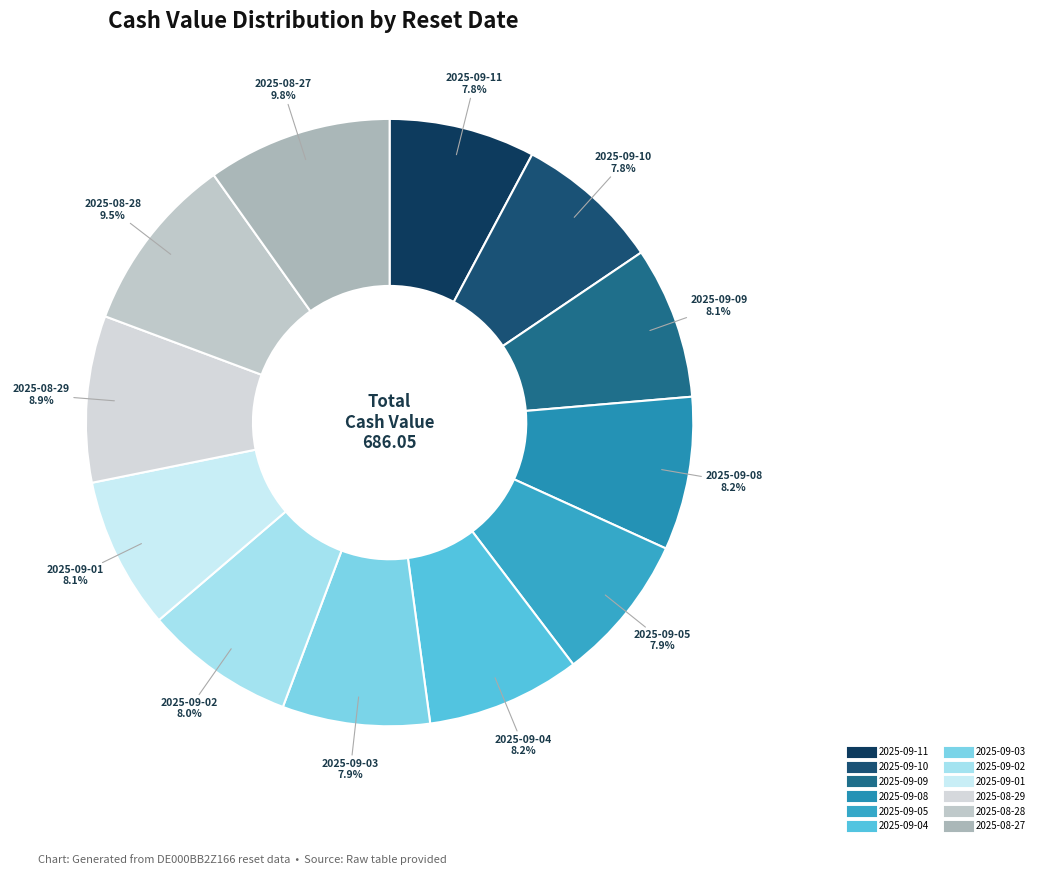

To the nearest percent, what portion does 2025-09-02 represent?

8%